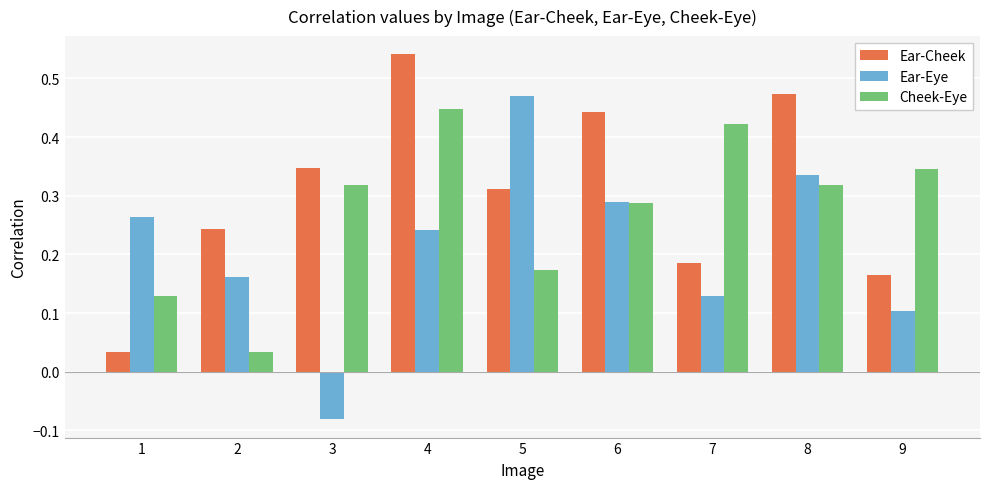

What are all the series names shown in the legend?

Ear-Cheek, Ear-Eye, Cheek-Eye